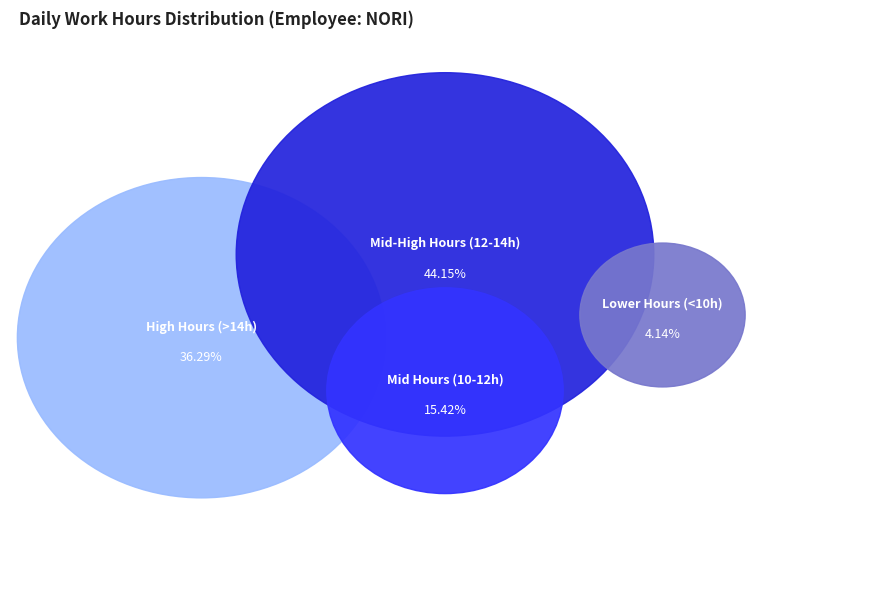

Does 4-Thu represent more than half of the total?

No